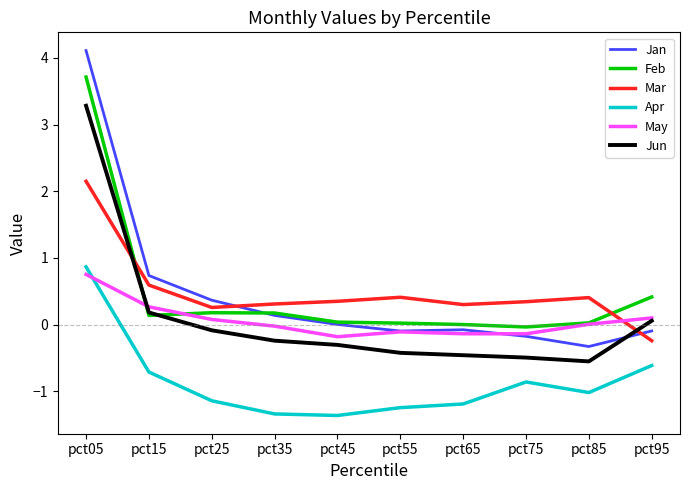

How many distinct data groups are displayed?

6